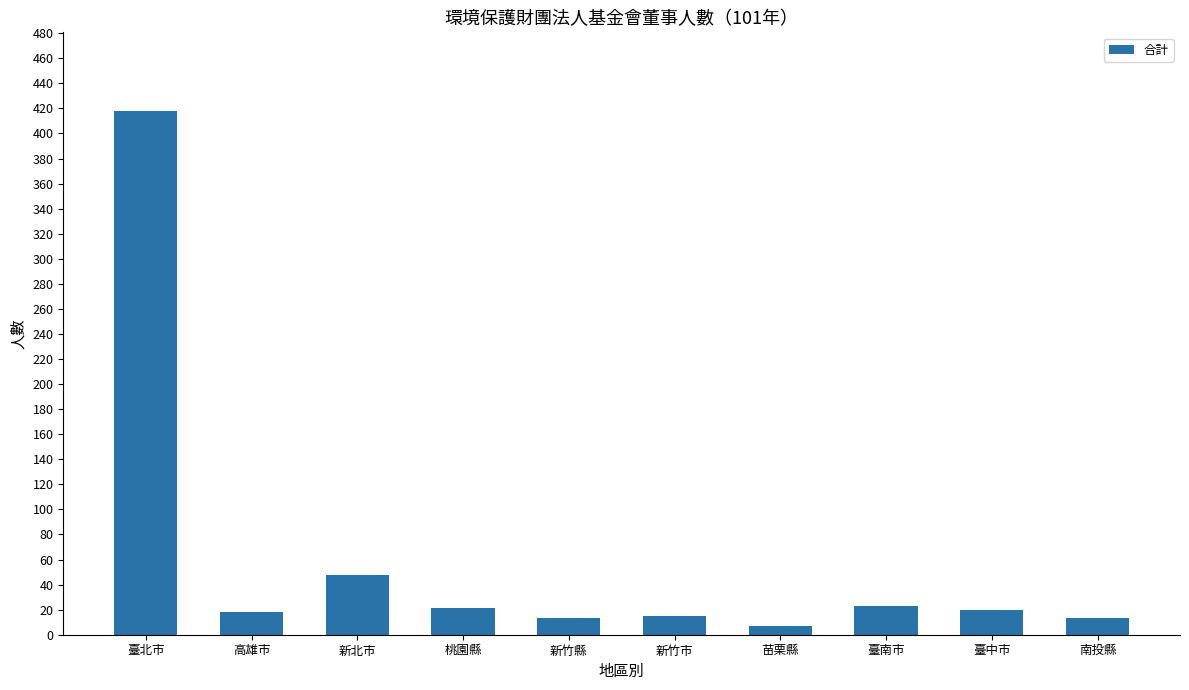

What is the sum of the values at 新竹縣 and 臺南市?

36